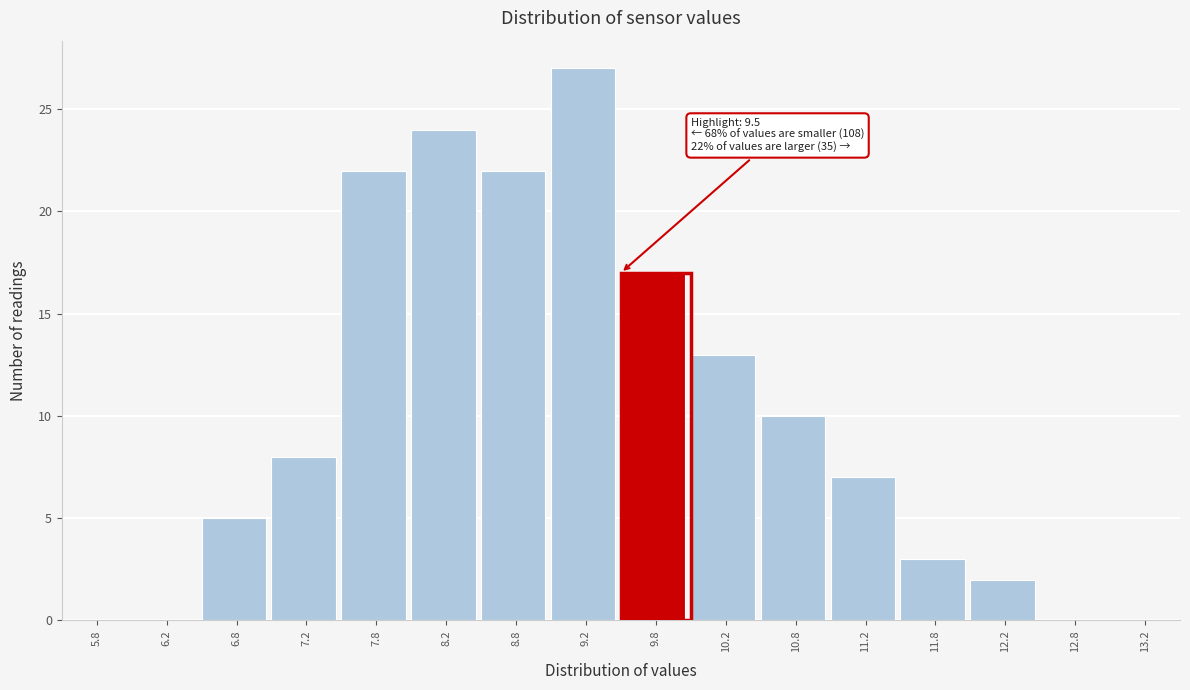

Which range on the x-axis has the tallest bar?

9.0 to 9.5